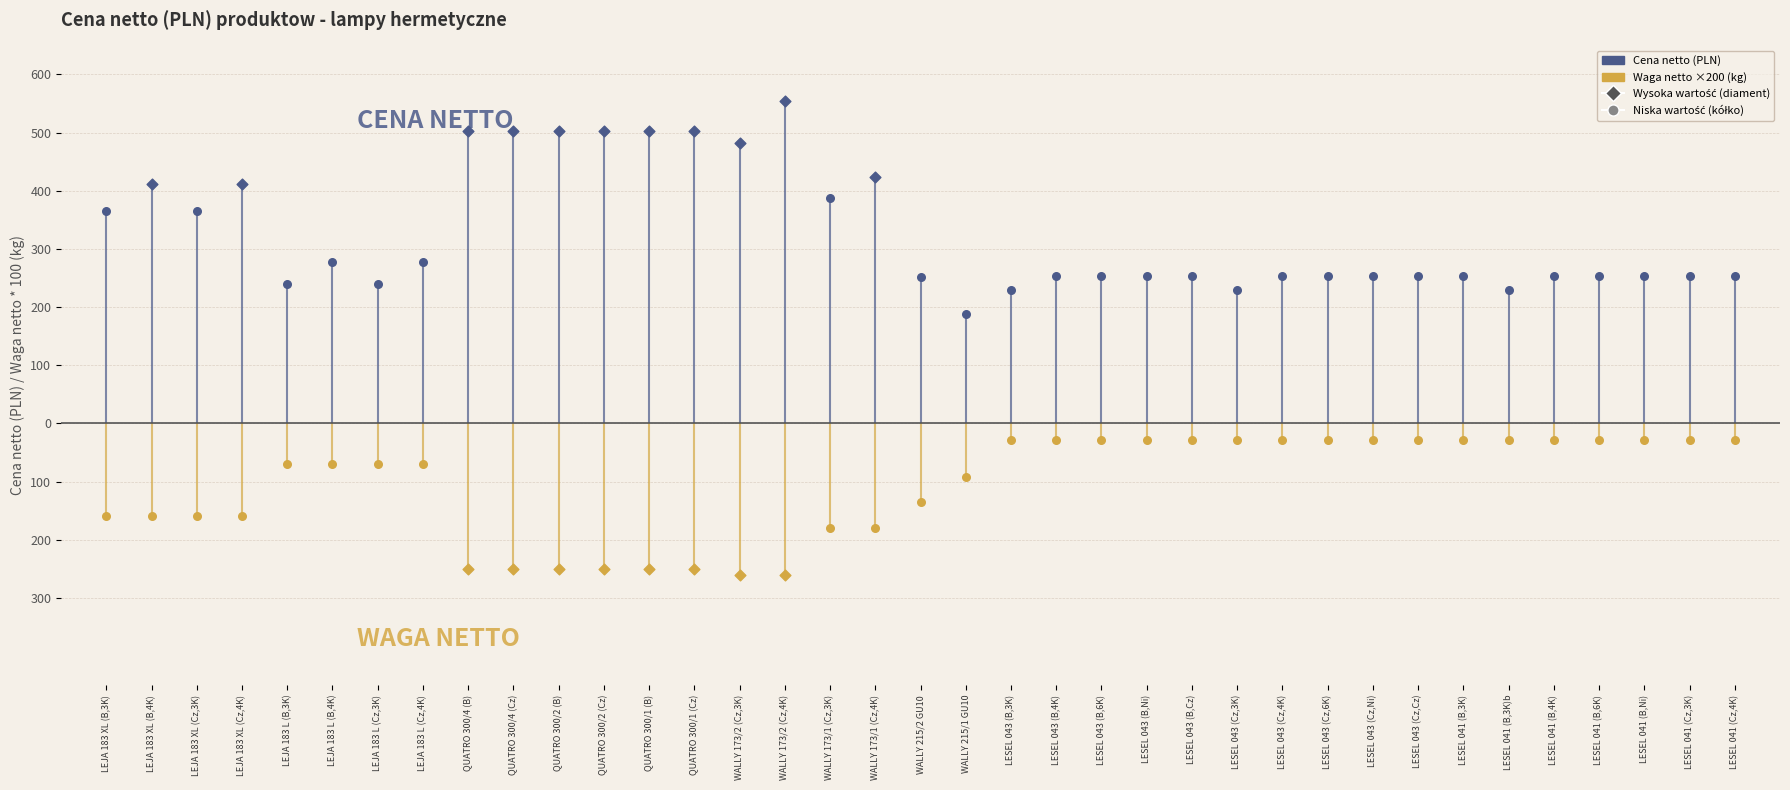

What is the total value across all series at 27?

253.1